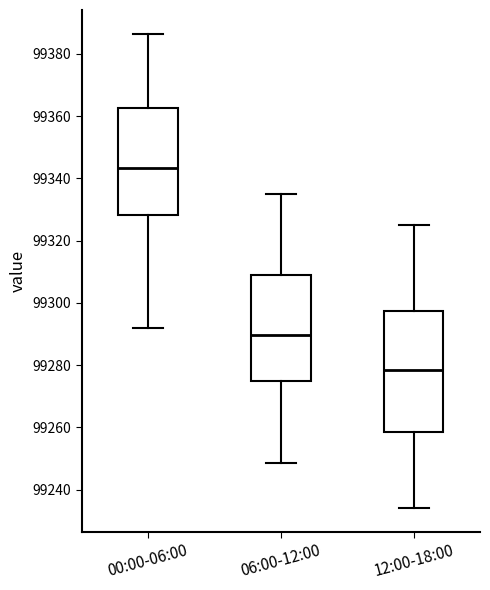

Reading left to right, read every box against the y-axis: the position of its median line, the range the box covers, and the ends of its whiskers. The values are not printed on the chart, so give them approximately, as read against the axis.

00:00-06:00: median 99344, box 99328 to 99362, whiskers 99292 to 99386
06:00-12:00: median 99290, box 99276 to 99310, whiskers 99248 to 99336
12:00-18:00: median 99278, box 99258 to 99298, whiskers 99234 to 99326